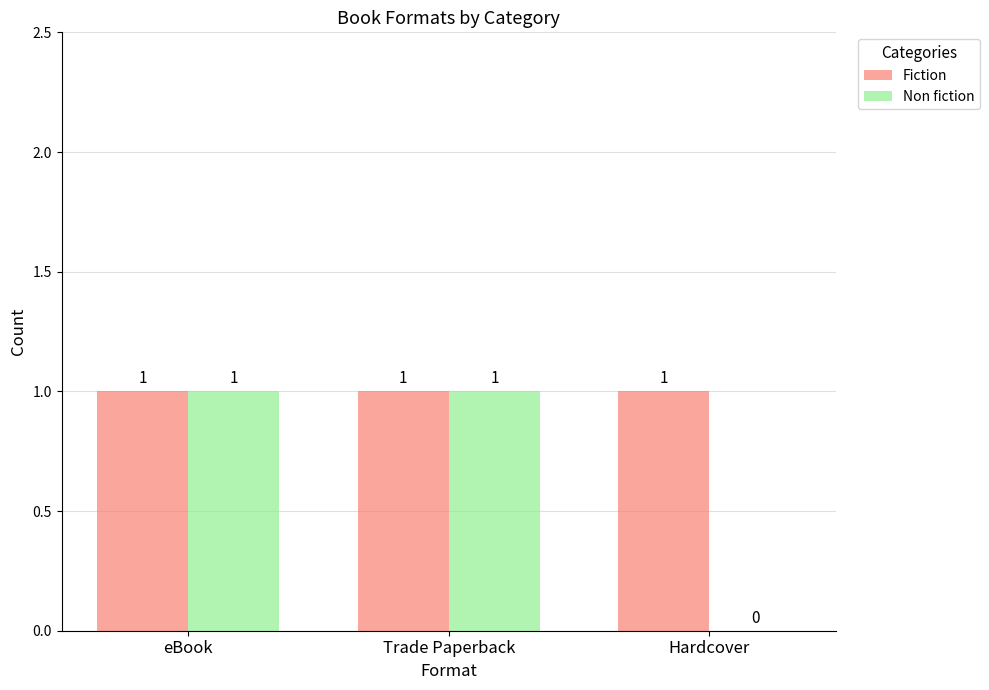

True or false: Non fiction has a value of 1 at eBook.

True